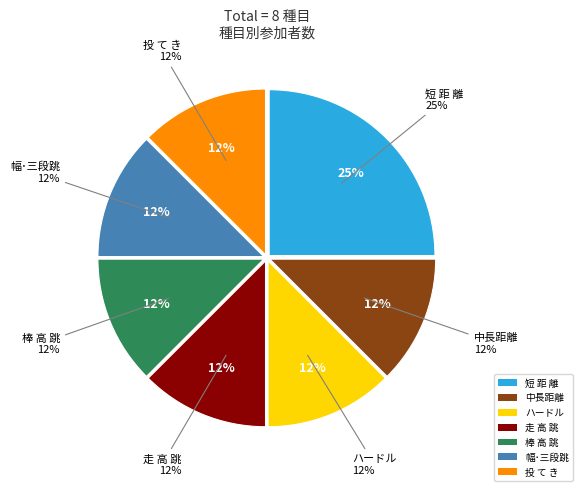

What percentage is the ハードル slice, to the nearest percent?

12%